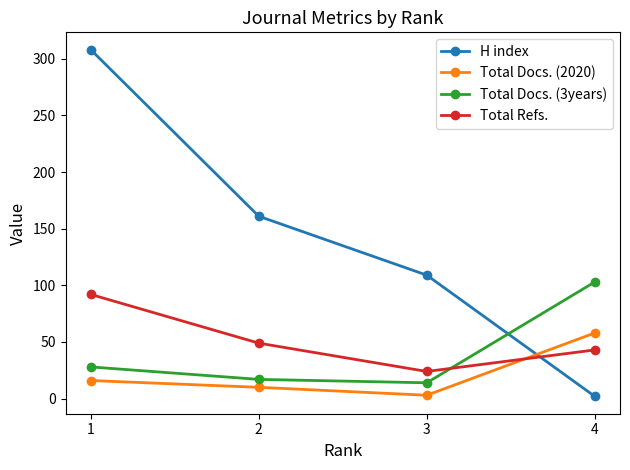

After their last crossing, which series has the higher values: H index or Total Docs. (2020)?

Total Docs. (2020)